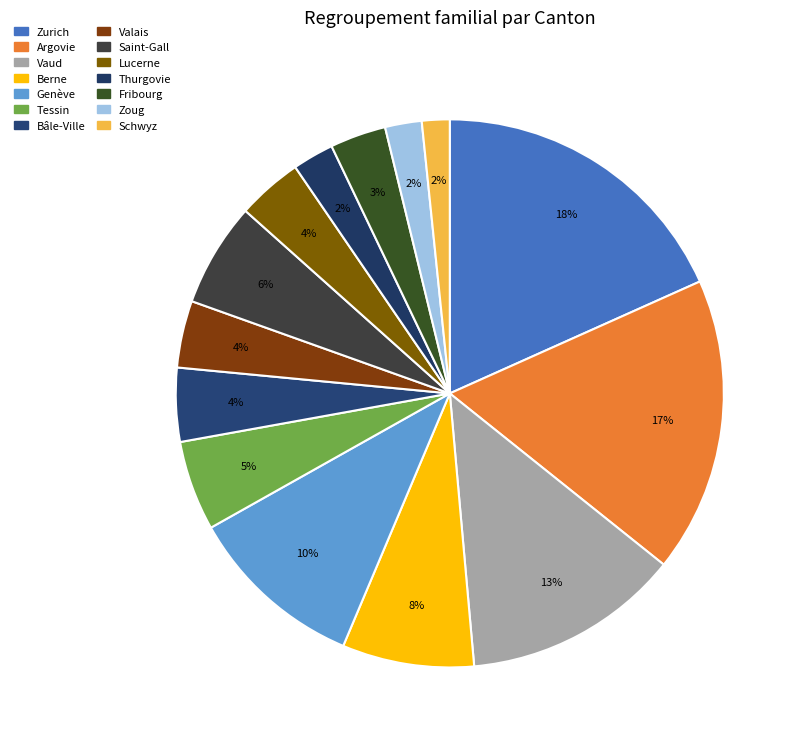

How many segments does this pie chart have?

14